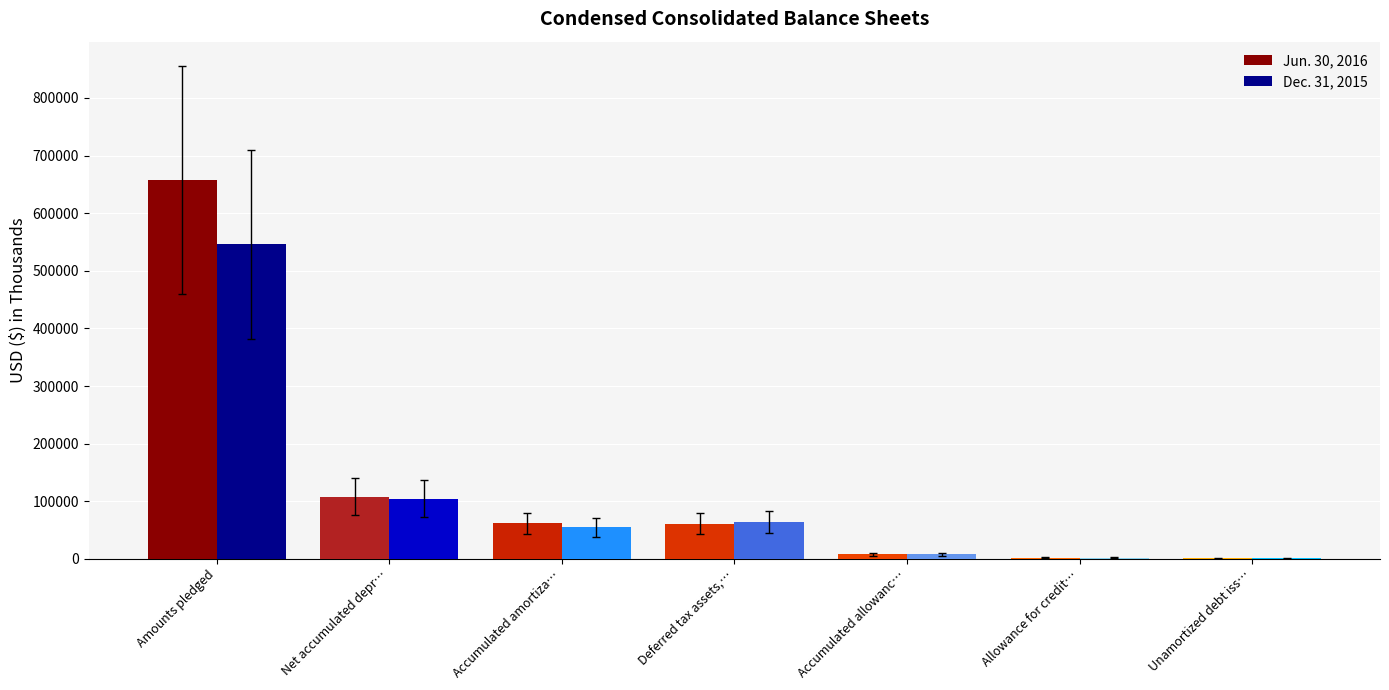

At which category is the sum across all series the highest?

Amounts pledged